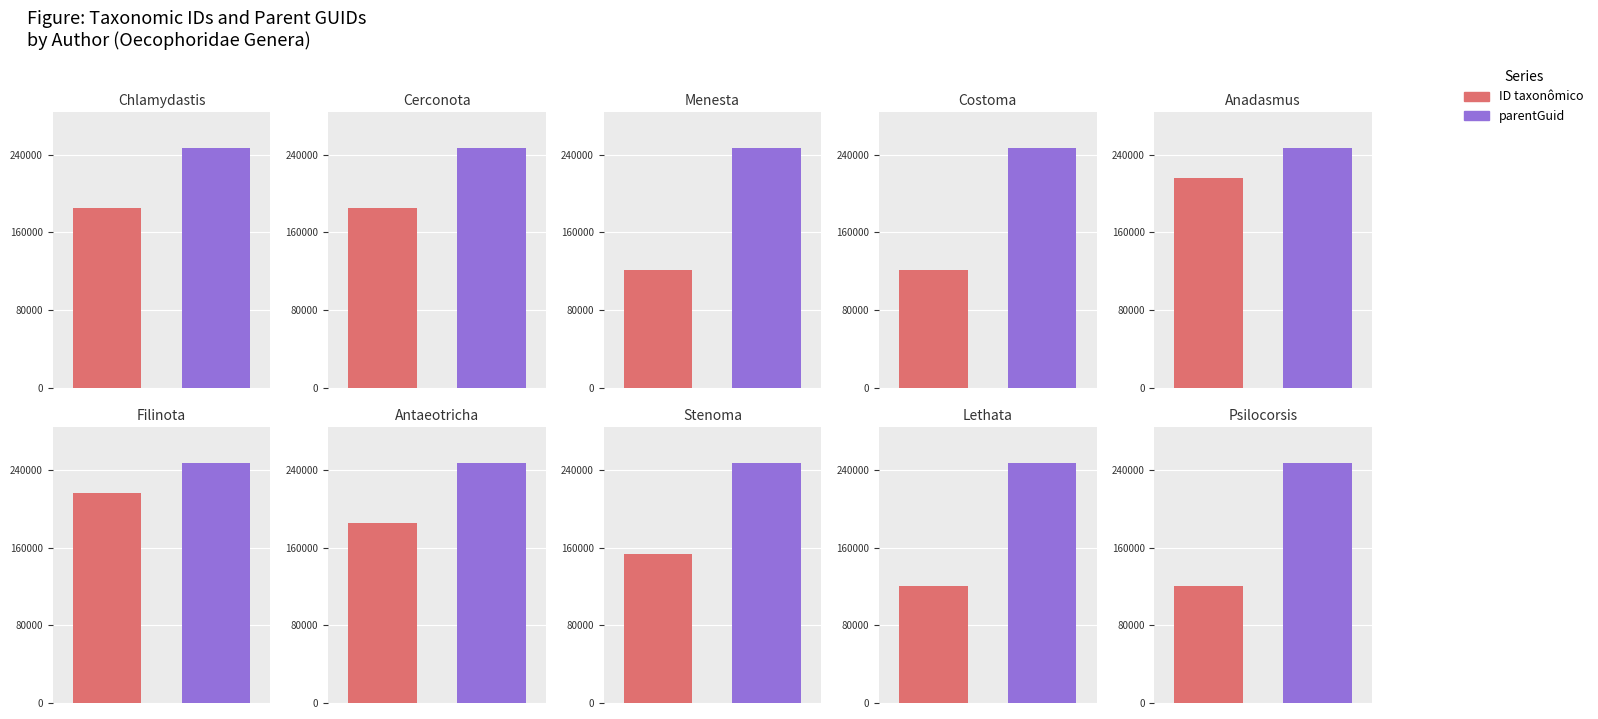

What are all the series names shown in the legend?

ID taxonômico, parentGuid